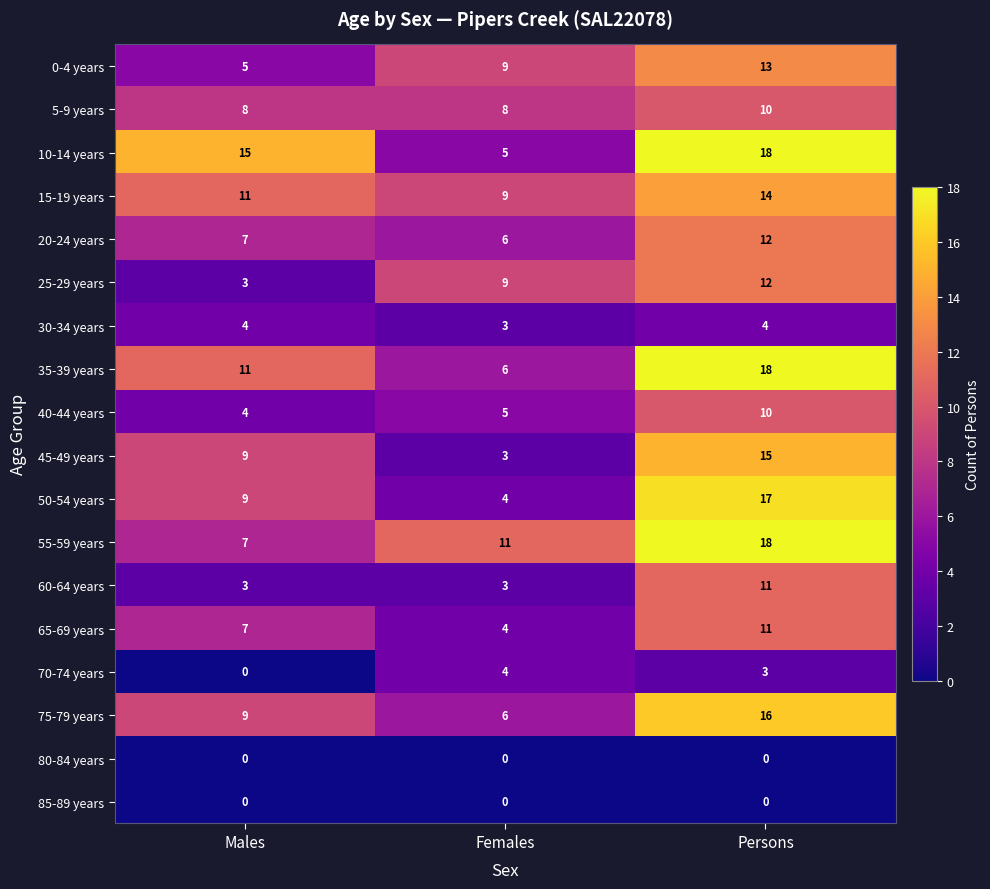

The 40-44 years series shows 5 at Females. True or false?

True